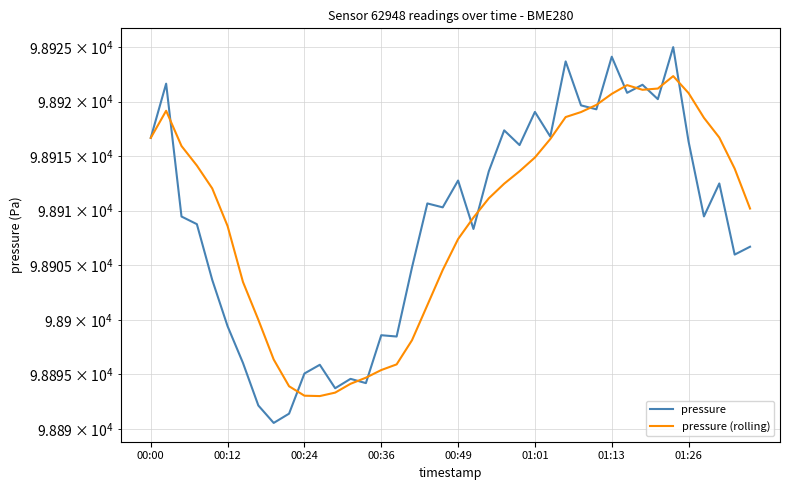

True or false: pressure (rolling) has a value of 56792.6 at 12.

False